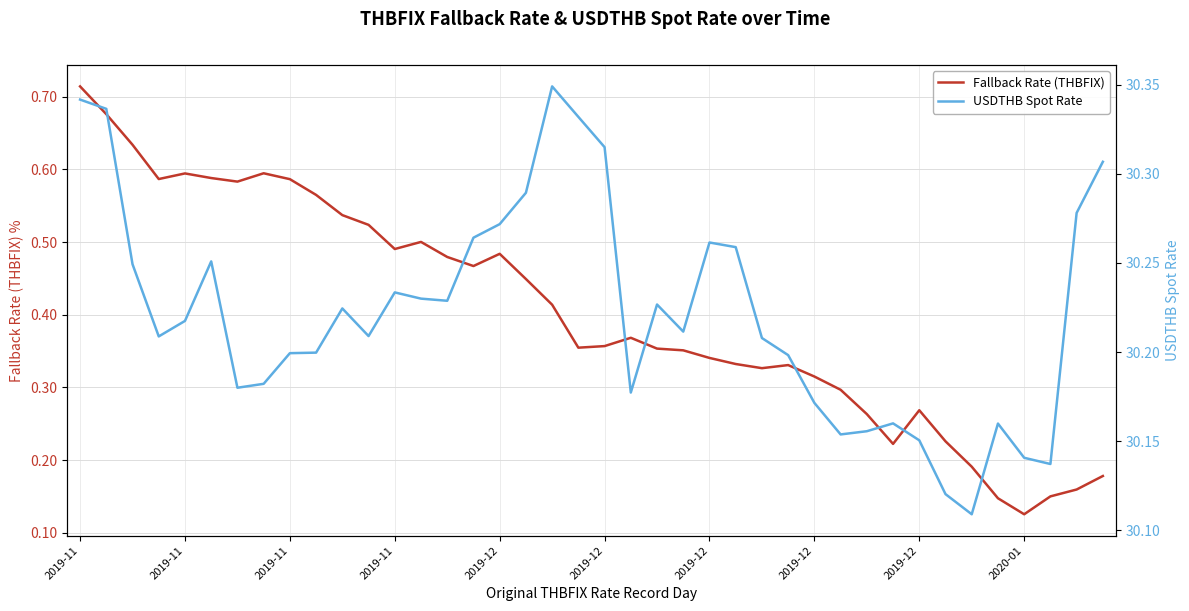

Rank the series by their average value, from lowest to highest.

Fallback Rate (THBFIX), USDTHB Spot Rate